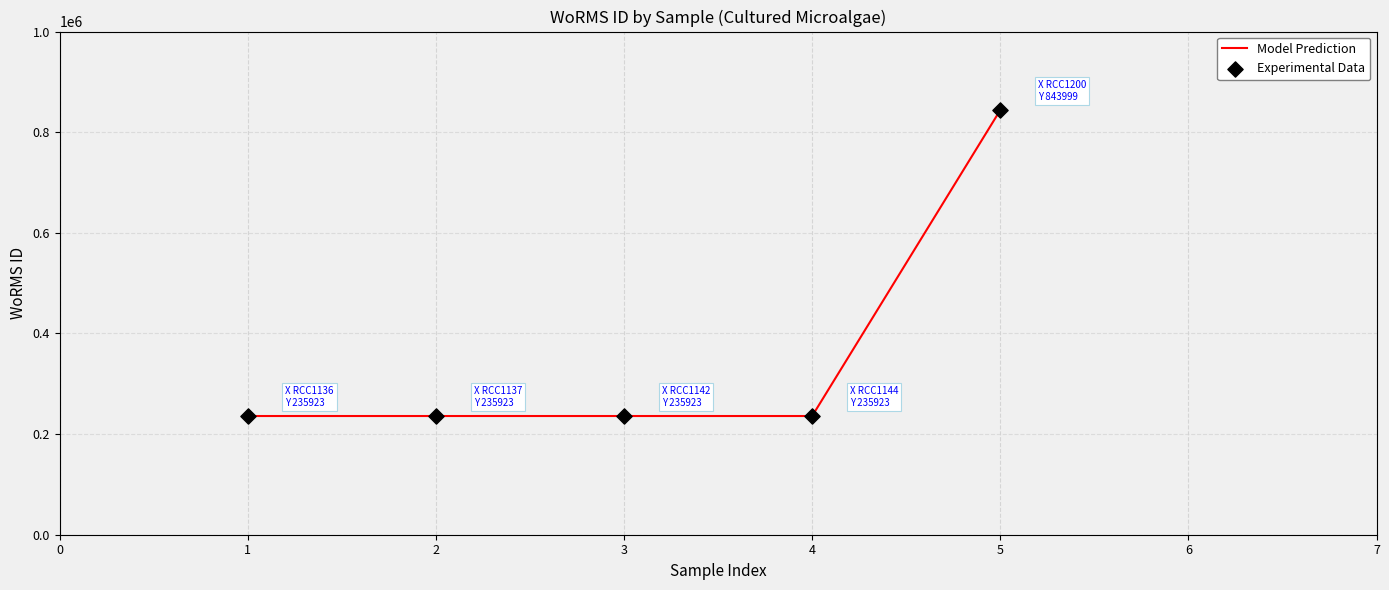

What is the change in value from 1 to 5?

+608076